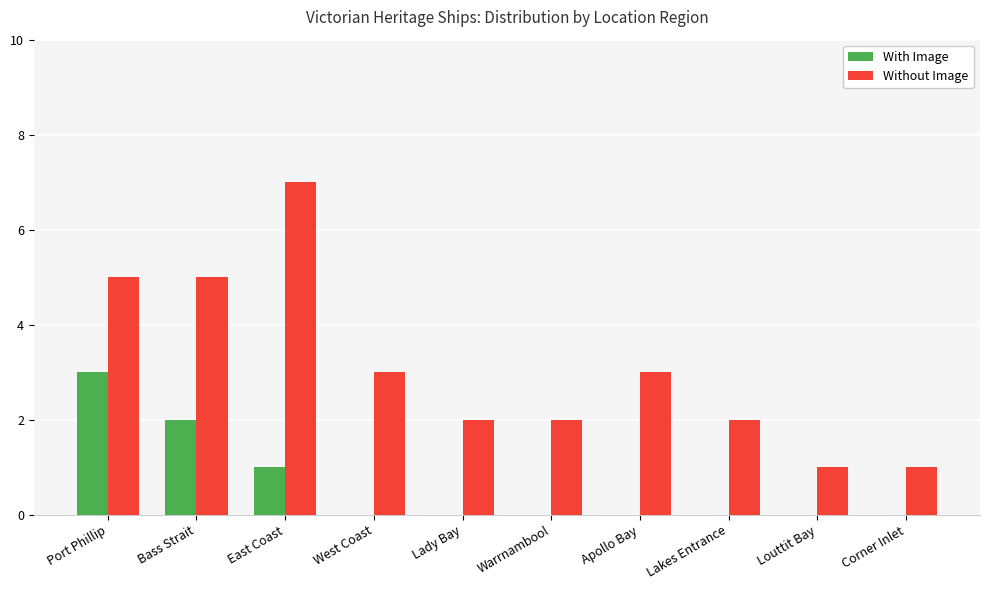

Where does the Without Image series first go above 3?

Port Phillip